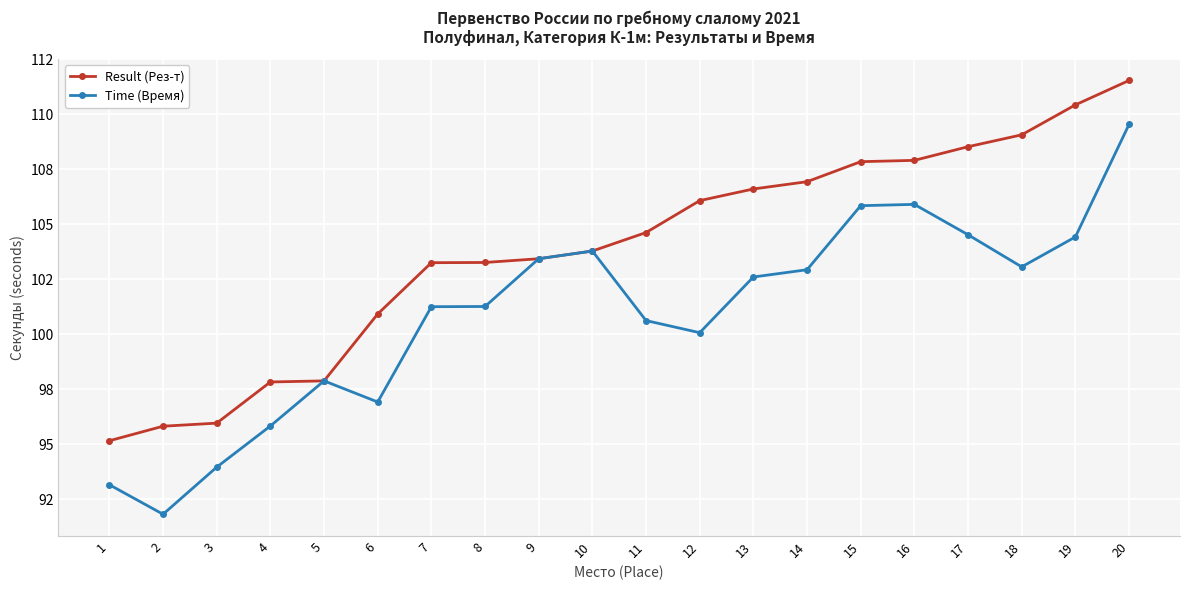

Reading left to right, what are all the values shown in this chart?

Result (Рез-т): 95.2	95.8	96.0	97.8	97.9	100.9	103.2	103.3	103.4	103.8	104.6	106.1	106.6	106.9	107.8	107.9	108.5	109.1	110.4	111.5
Time (Время): 93.2	91.8	94.0	95.8	97.9	96.9	101.2	101.3	103.4	103.8	100.6	100.1	102.6	102.9	105.8	105.9	104.5	103.1	104.4	109.5